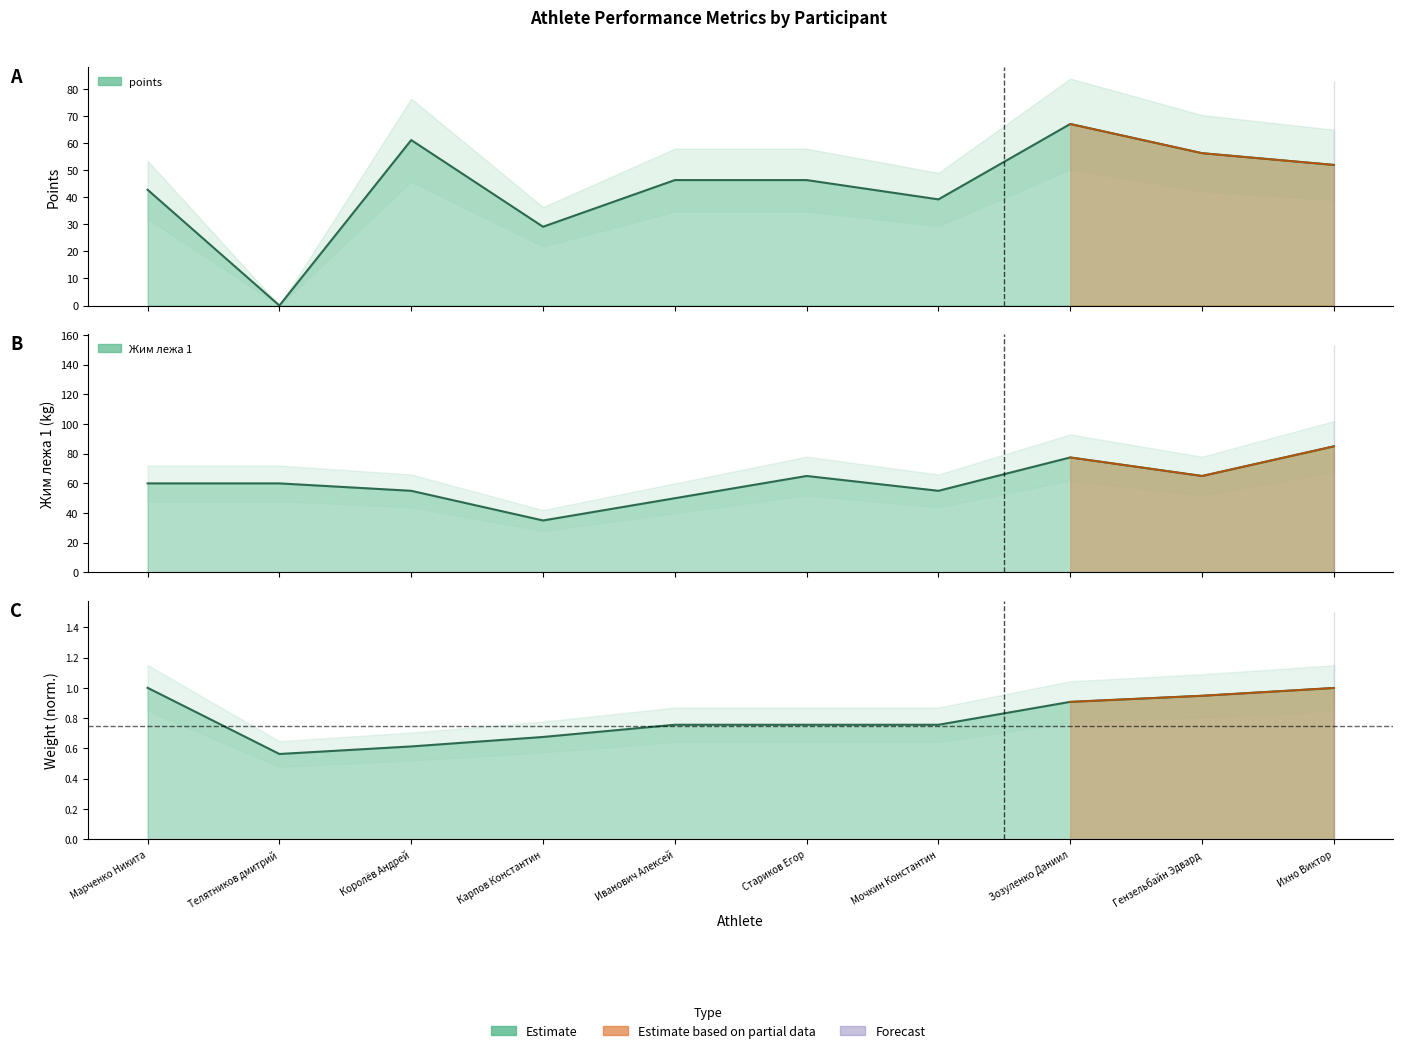

What value does the points series have at Карпов Константин?

29.1